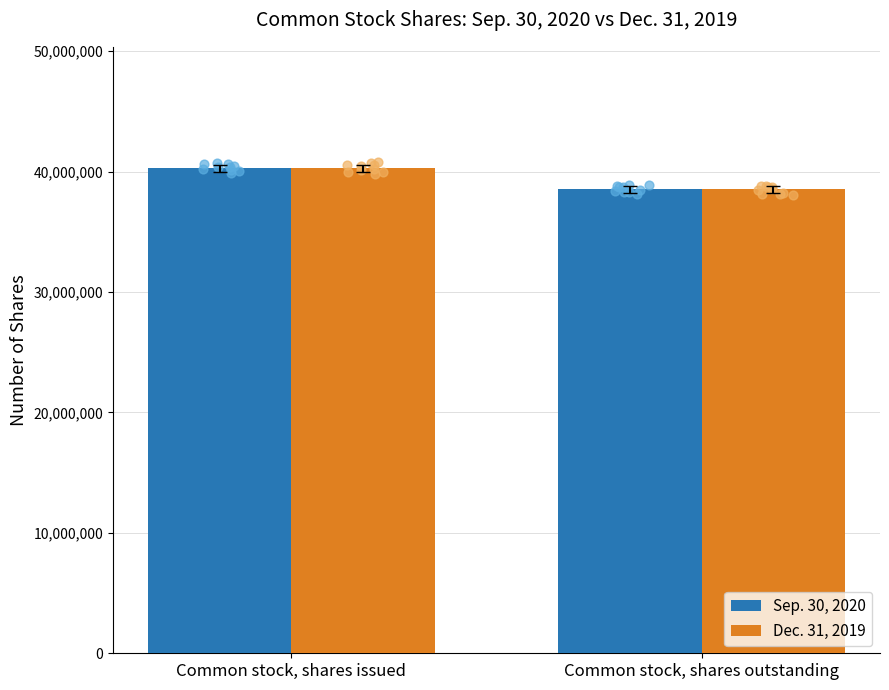

Which series has the largest Y range (max minus min)?

Sep. 30, 2020